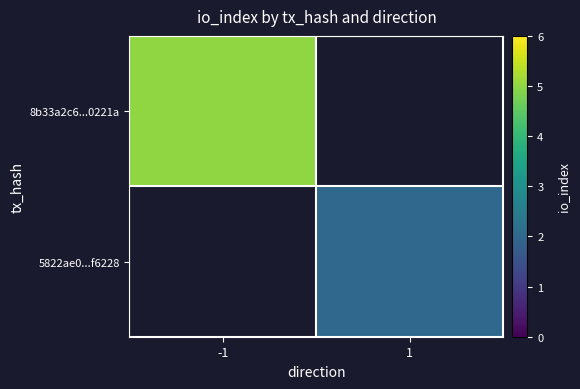

What is the smallest value displayed?

2.0